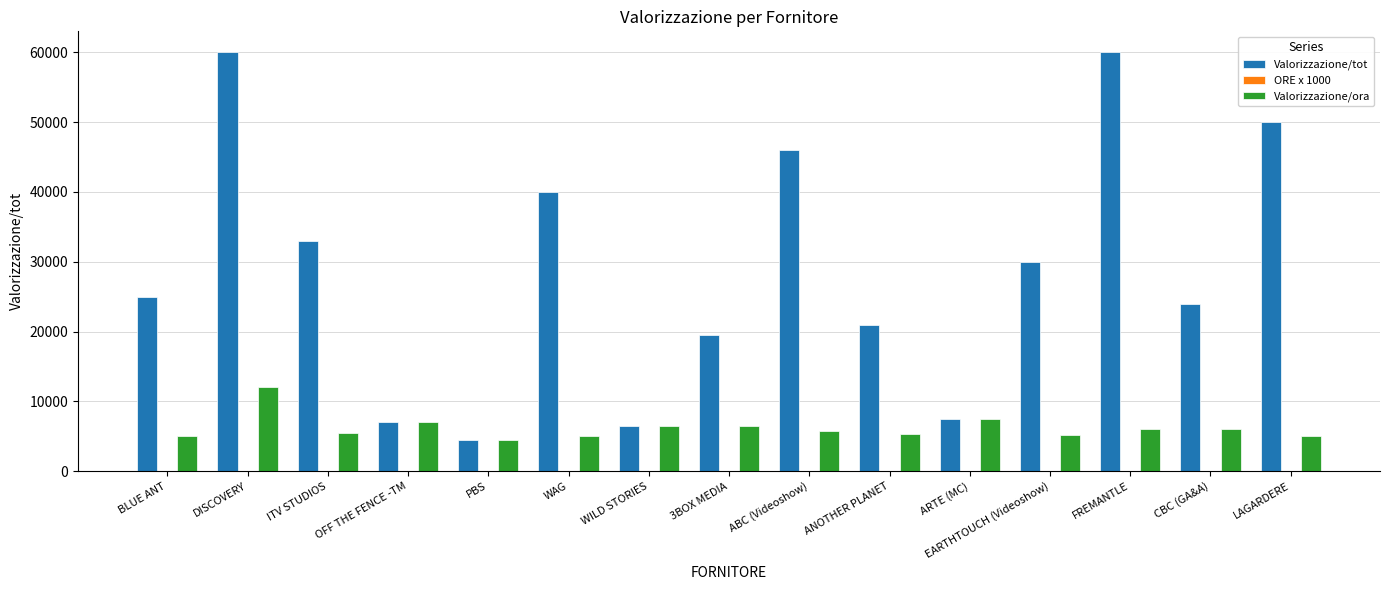

Which series changed the most between OFF THE FENCE -TM and 3BOX MEDIA?

Valorizzazione/tot